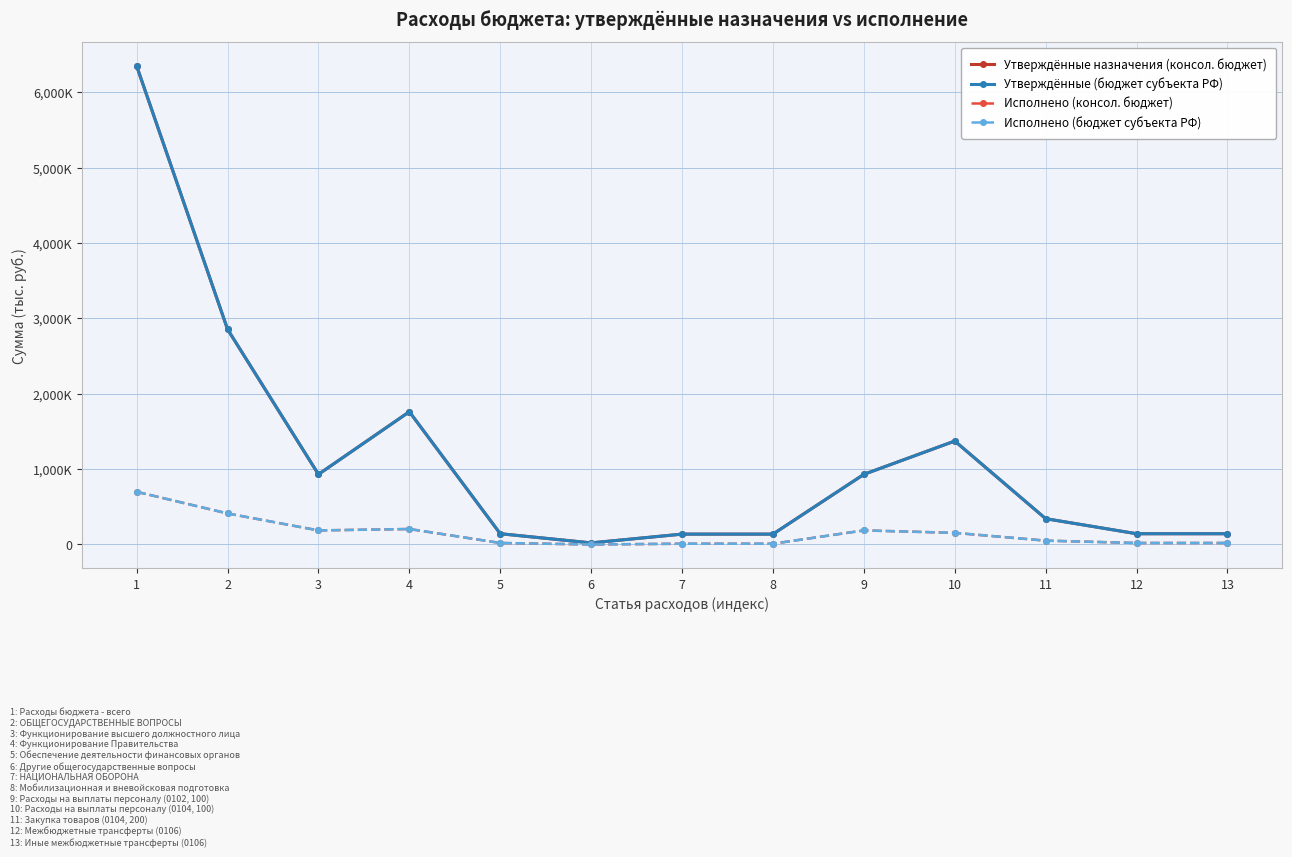

At which category does Утверждённые (бюджет субъекта РФ) reach its first local valley?

3